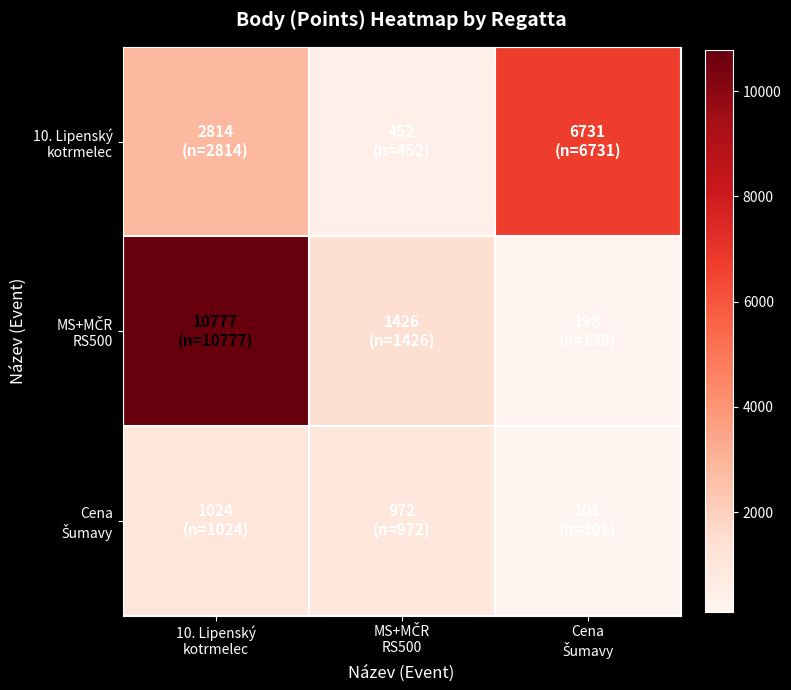

Rank the series by their maximum value, from lowest to highest.

Cena Šumavy, 10. Lipenský kotrmelec, MS+MČR RS500